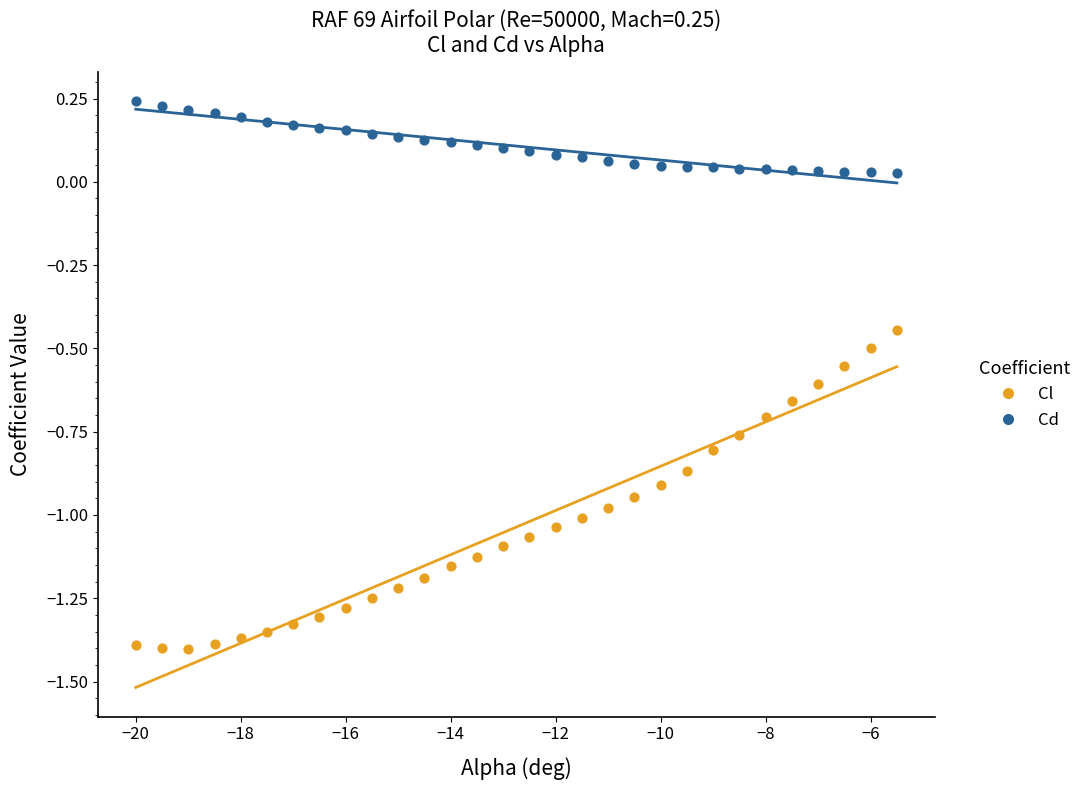

Which series reaches the maximum Y coordinate?

Cd